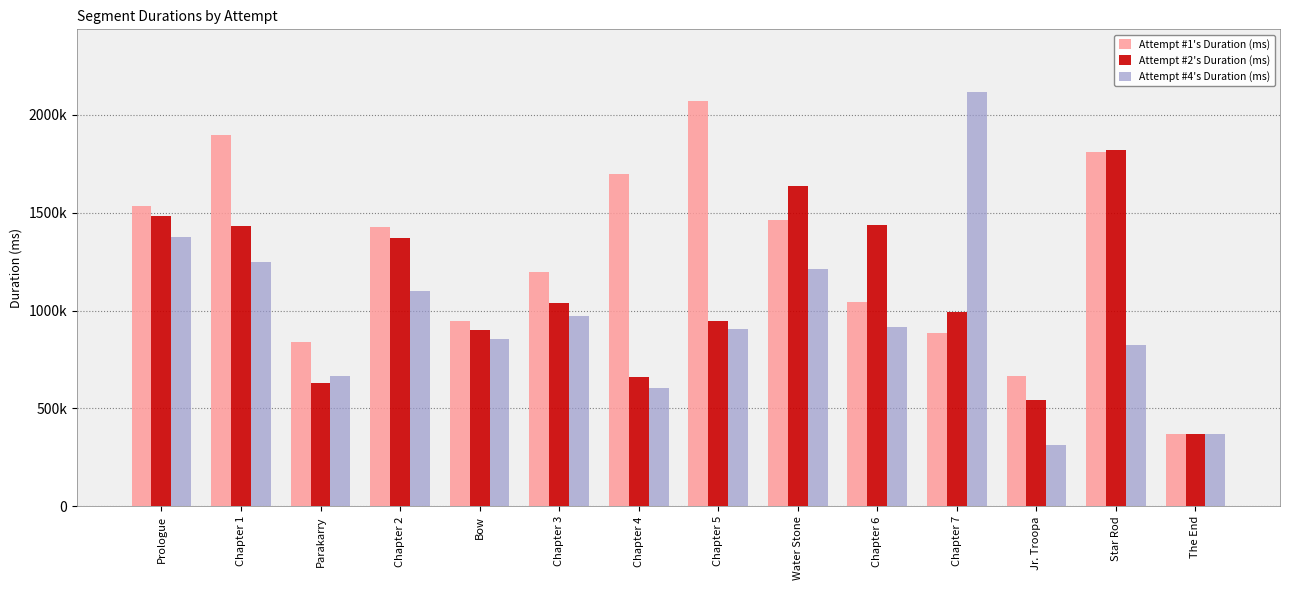

Which category has the highest value in the Attempt #4's Duration (ms) series?

Chapter 7